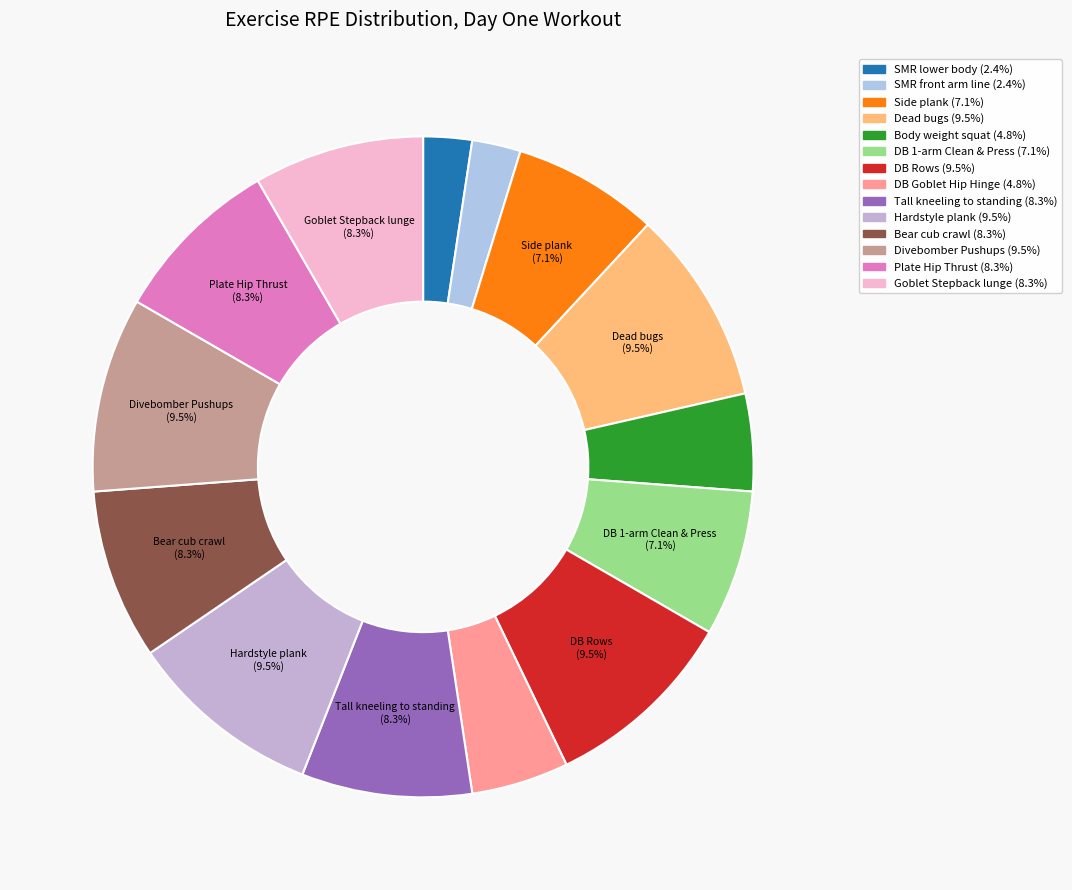

Does Hardstyle plank represent more than half of the total?

No